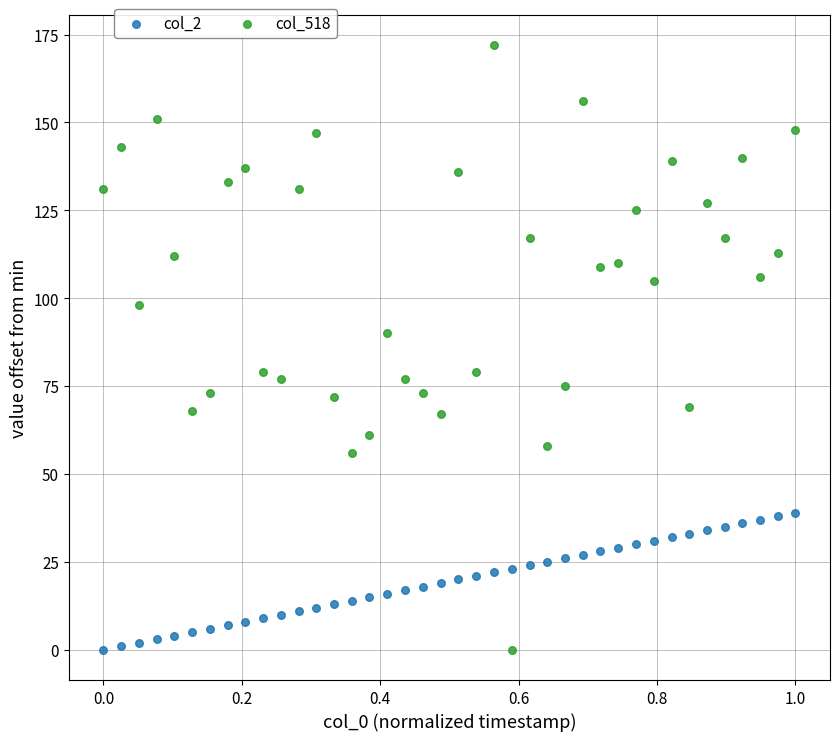

In the col_518 series, what Y value is closest to 86?

90